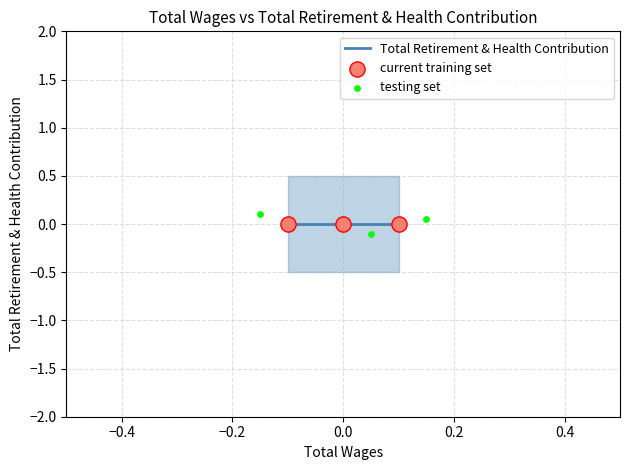

Is the value of current training set at −0.6 greater than the value of Total Retirement & Health Contribution at −0.2?

No